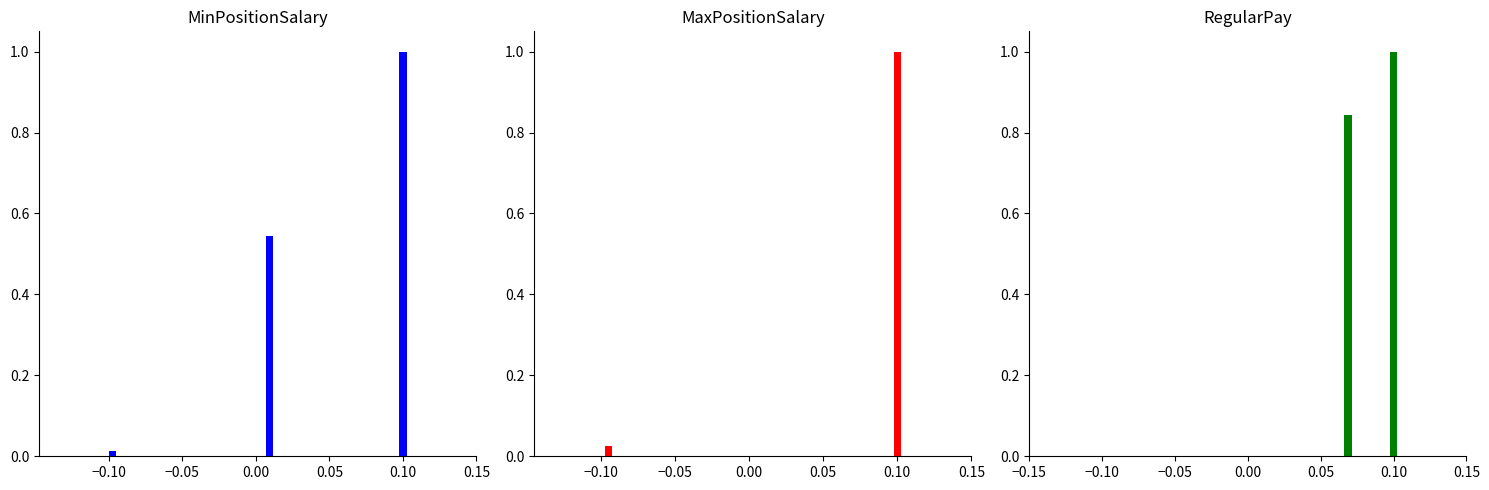

How many data points in RegularPay are above 0?

2